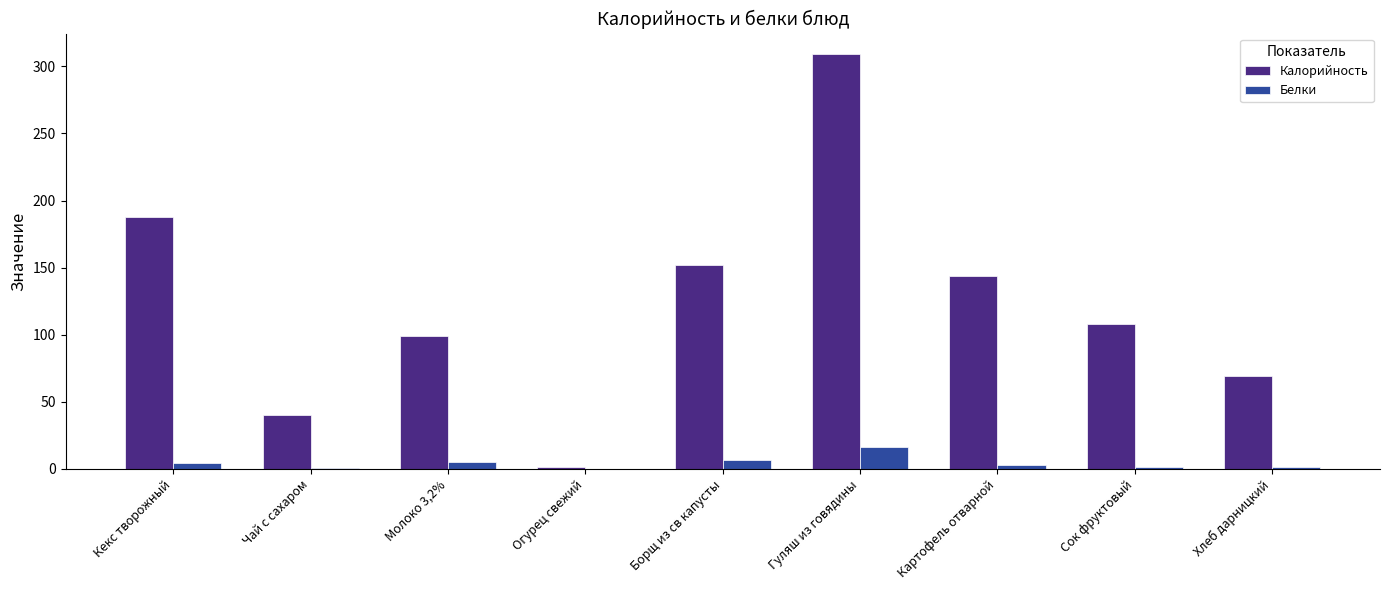

What is the sum of all Калорийность values?

1110.1